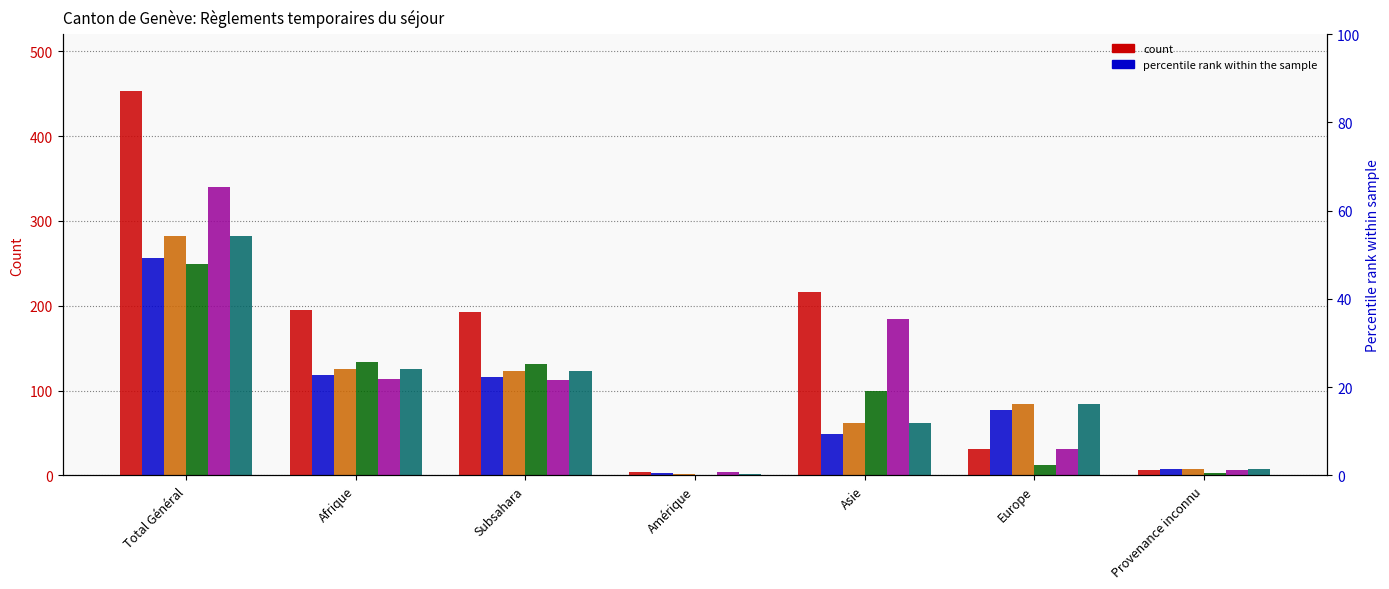

What is the difference between the highest and lowest values at Subsahara?

81